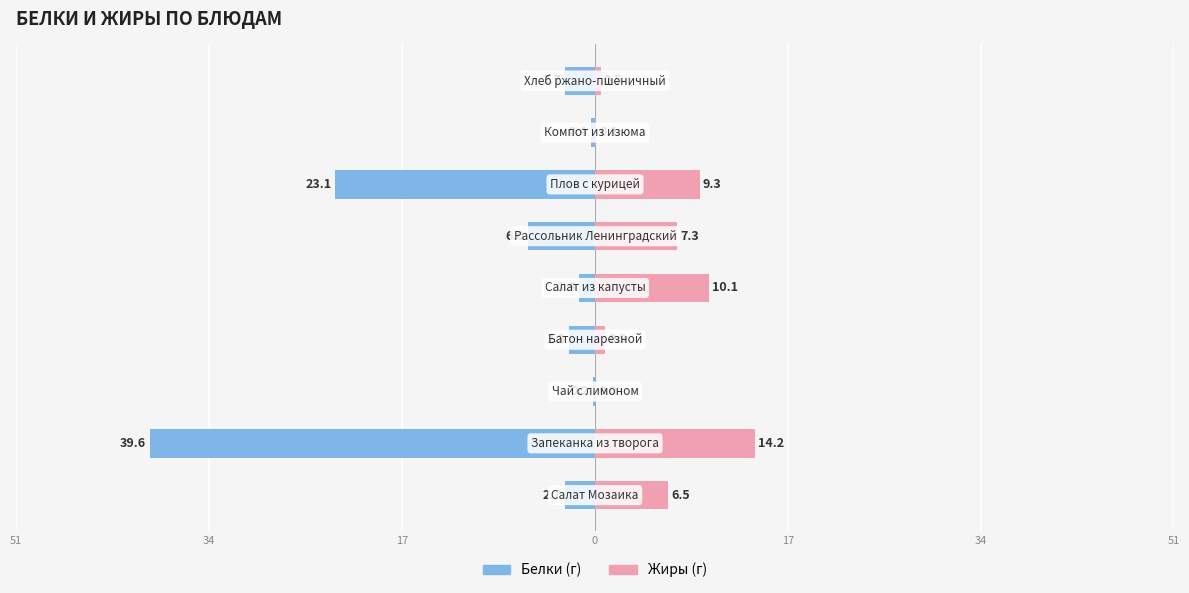

Are the bars grouped side by side (vs. stacked)?

Yes